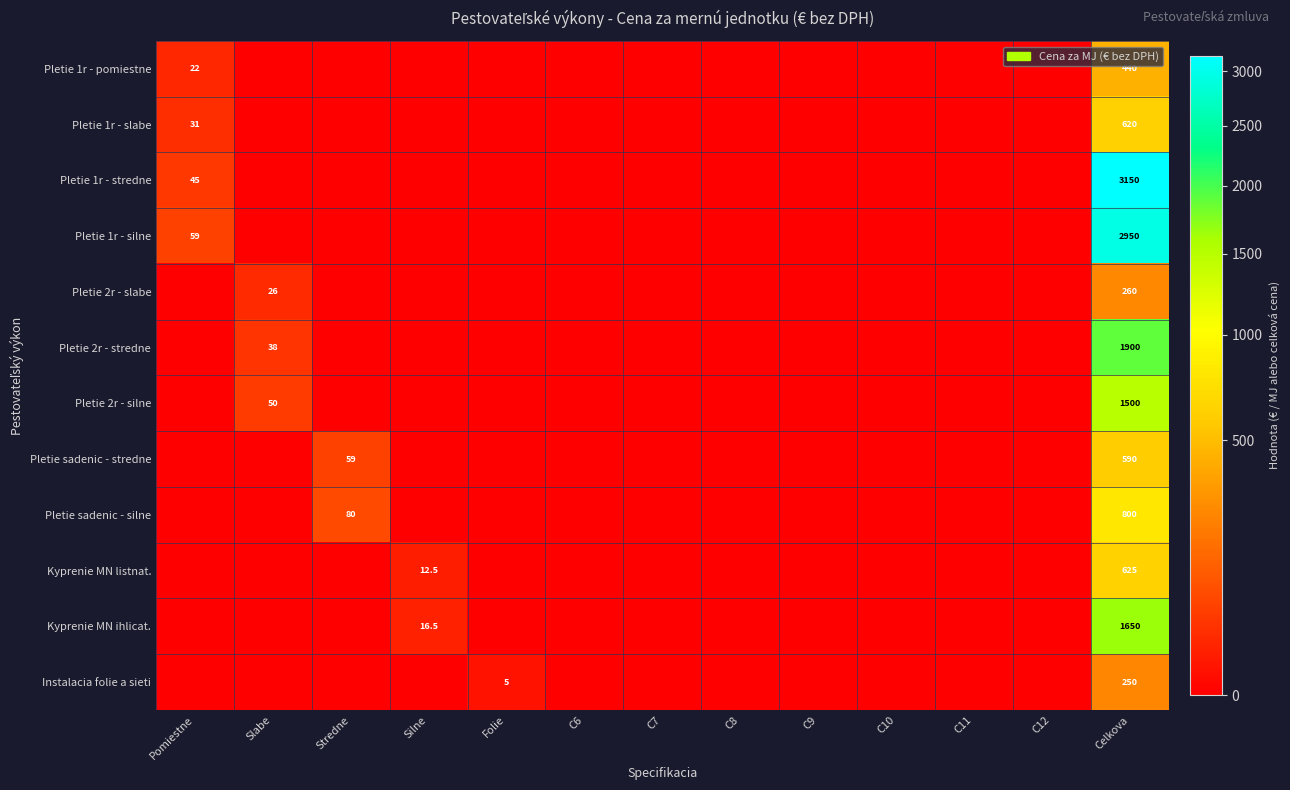

At which category is the sum across all series the highest?

Celkova